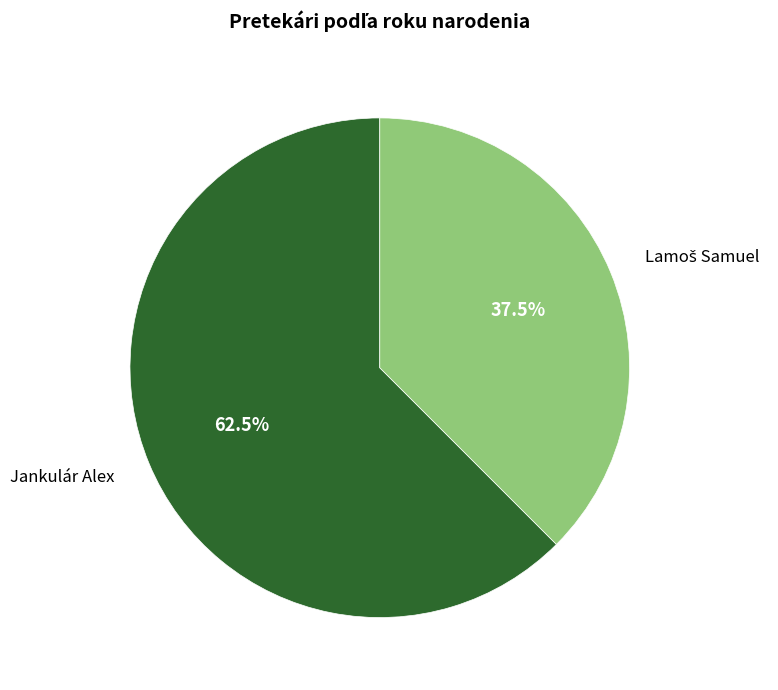

Is there any slice that represents more than half of the pie?

Yes